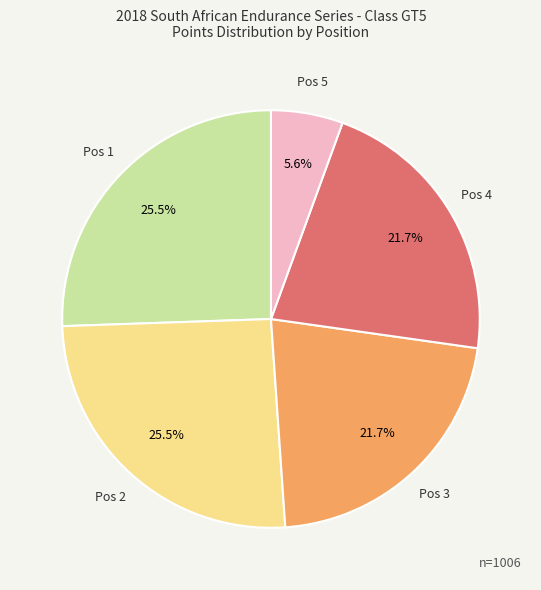

Is there any slice that represents more than half of the pie?

No